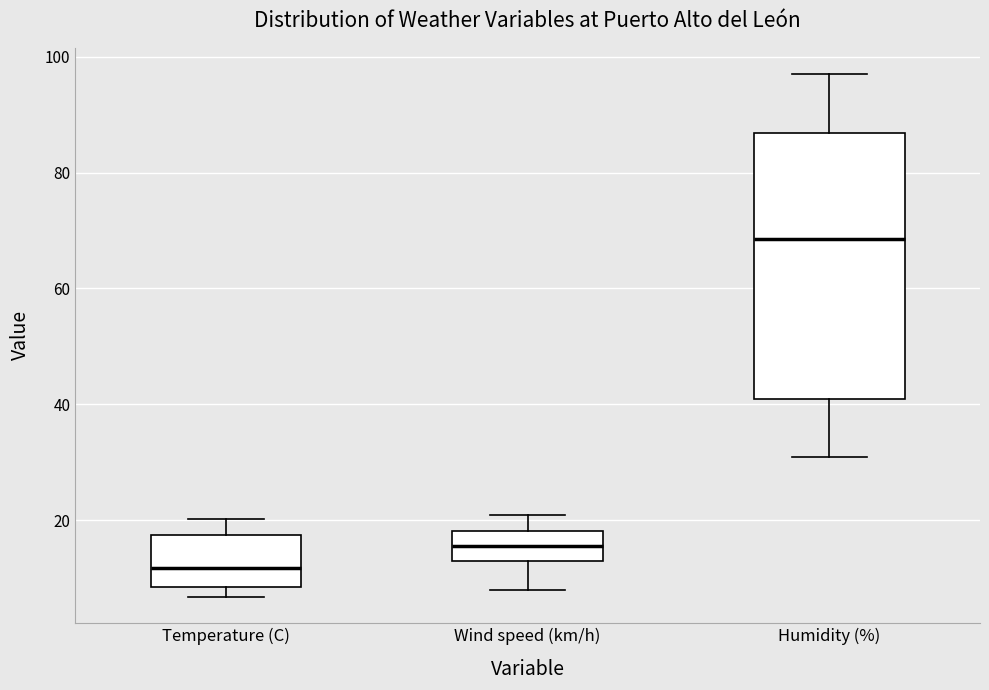

Which box's median line is the lowest?

Temperature (C)